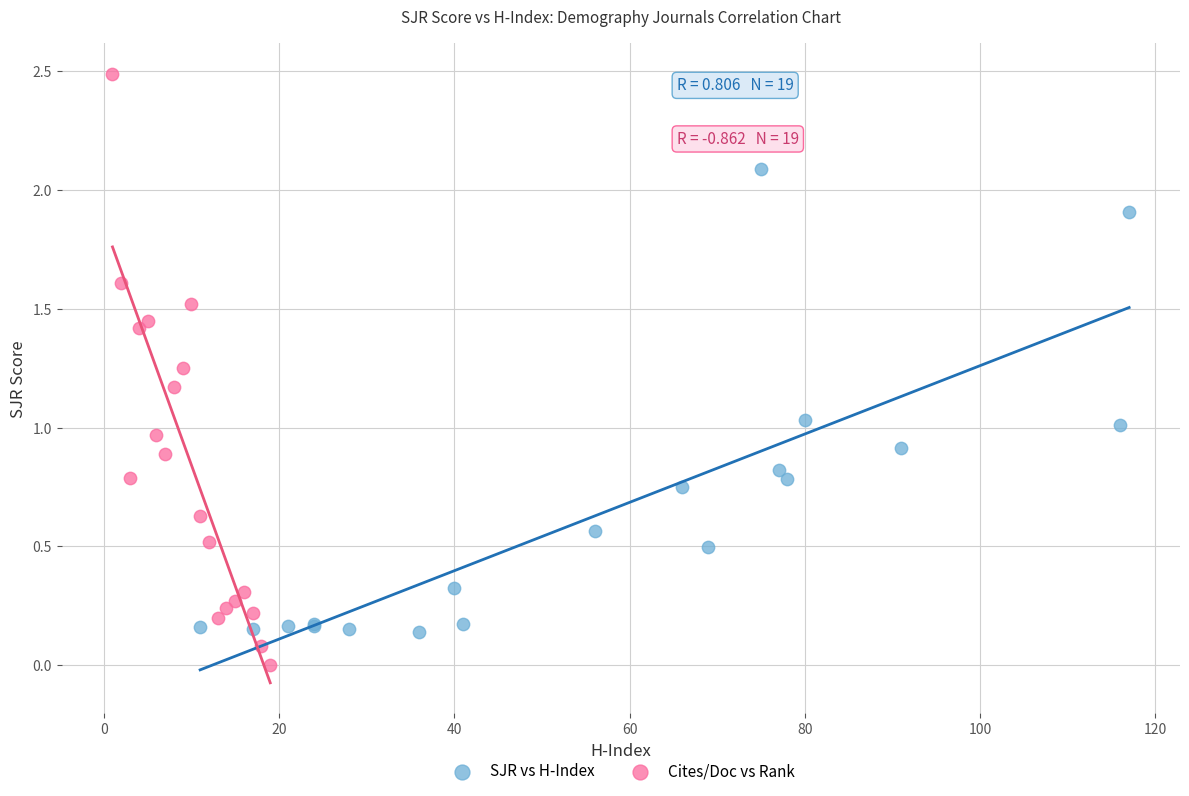

What are all the series names shown in the legend?

SJR vs H-Index, Cites/Doc vs Rank